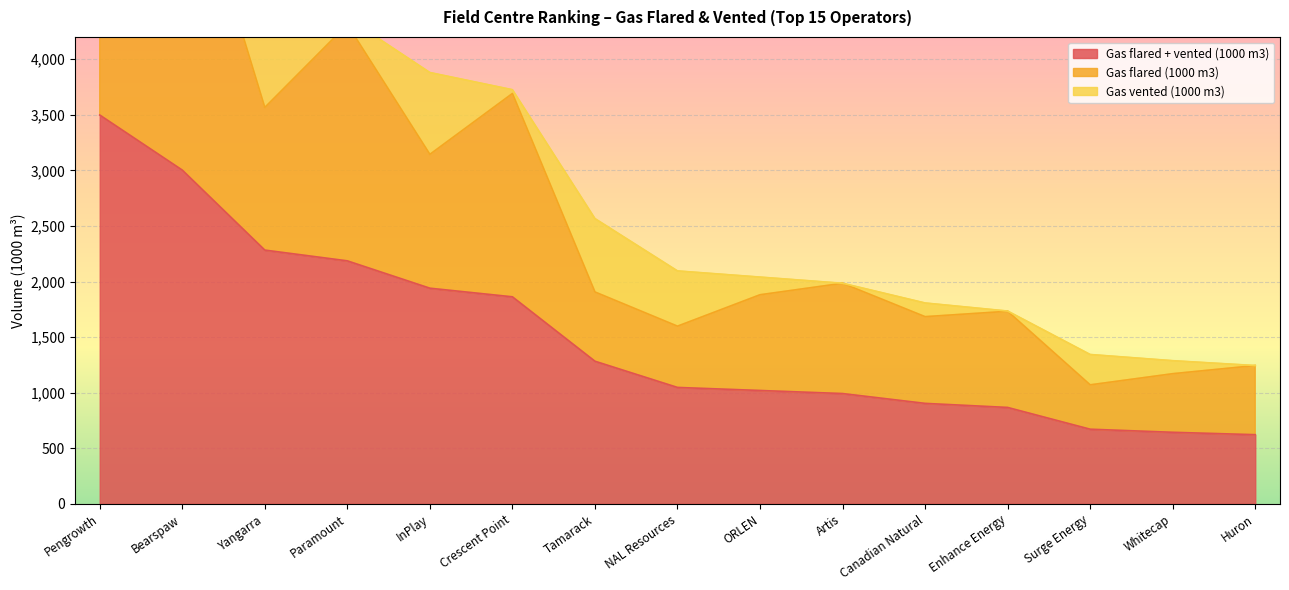

True or false: Gas flared + vented (1000 m3) has a value of 3296.9 at Yangarra.

False